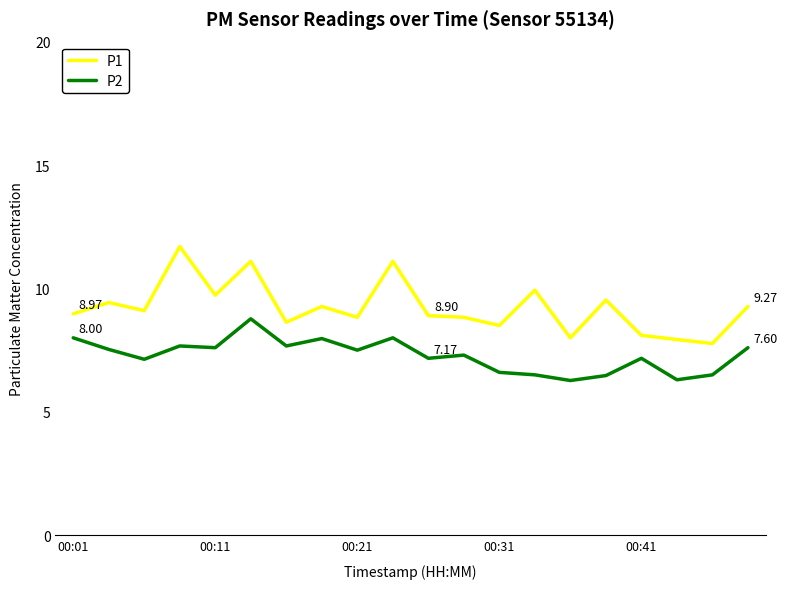

Rank the series by their maximum value, from lowest to highest.

P2, P1